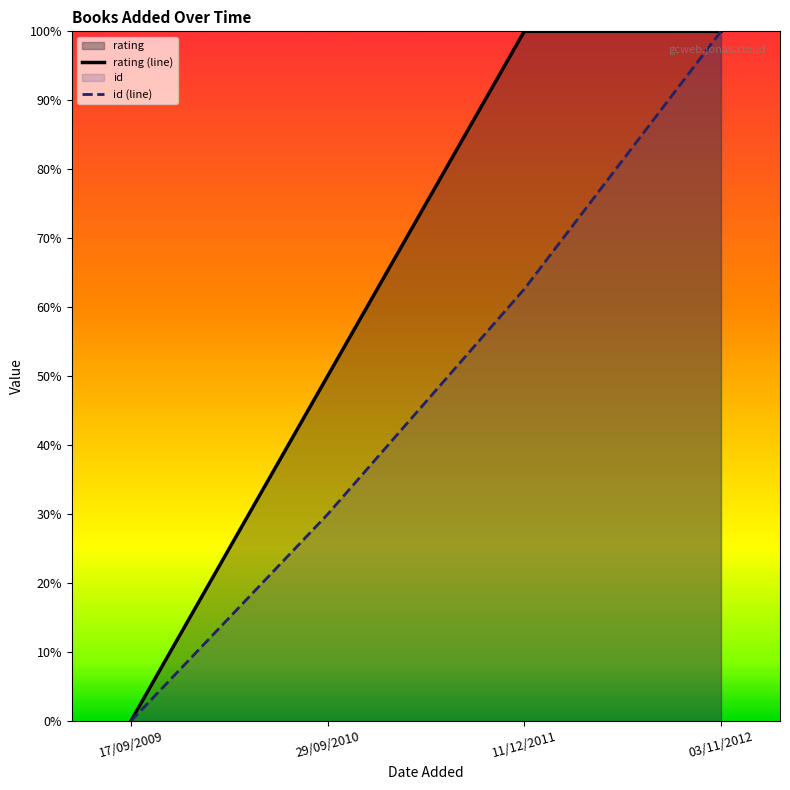

How many intersections are there between rating (line) and id (line)?

1